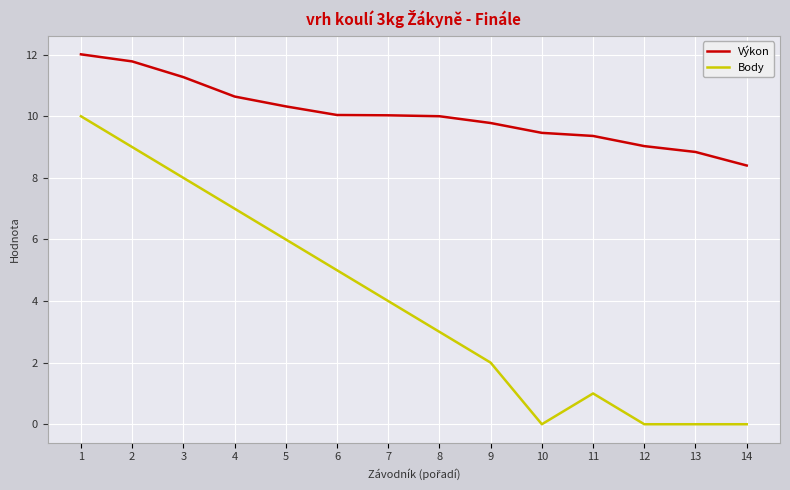

Which category has the highest value in the Výkon series?

1